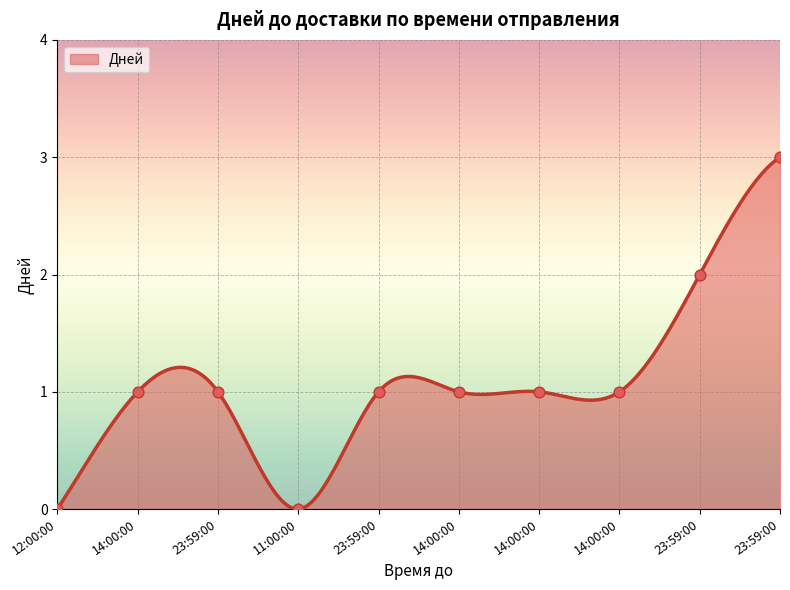

What is the change in value from 23:59:00 to 23:59:00?

+1